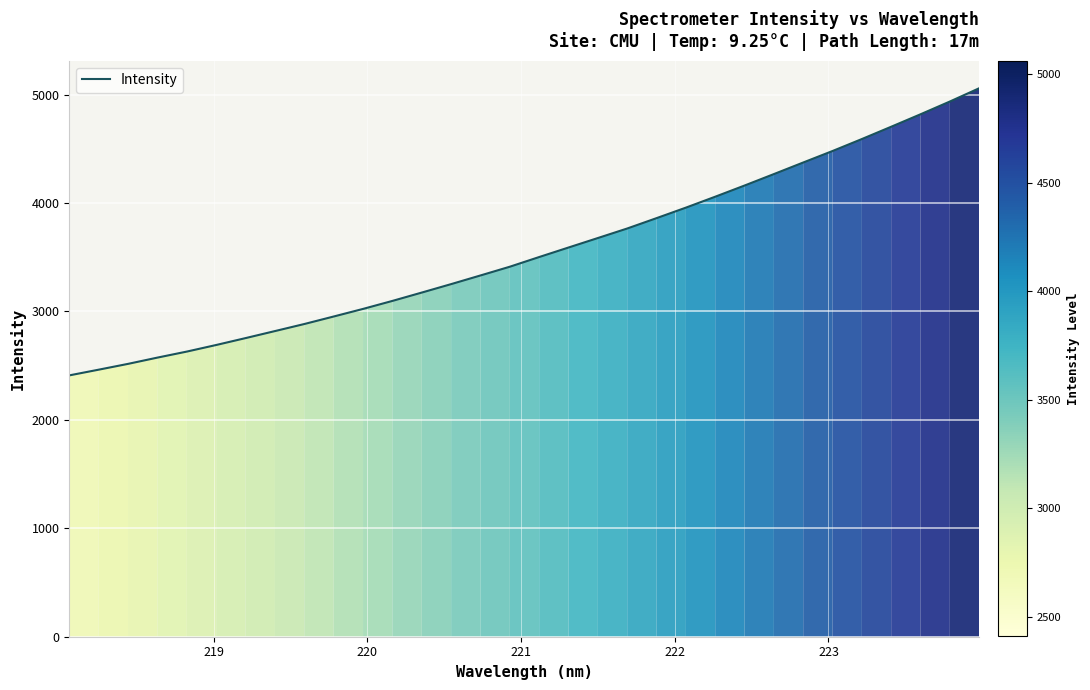

What is the difference between the maximum and minimum values?

2648.0